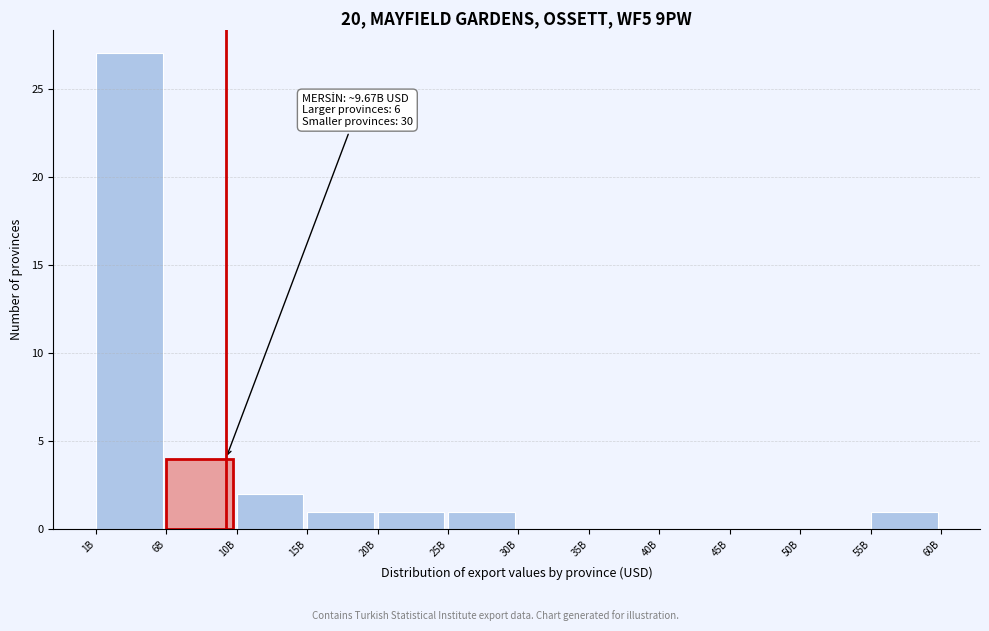

Reading left to right, list all the values displayed in this chart.

1B=27	6B=4	10B=2	15B=1	20B=1	25B=1	30B=0	35B=0	40B=0	45B=0	50B=0	55B=1